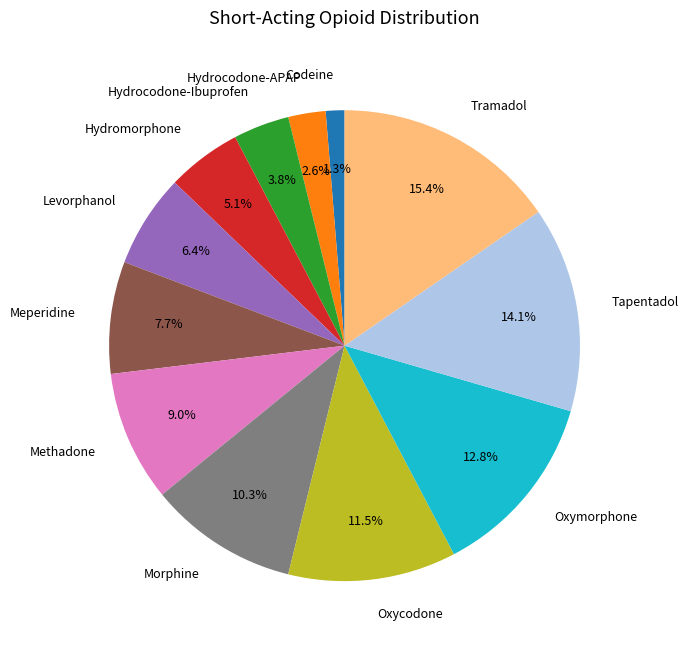

Is there any slice that represents more than half of the pie?

No